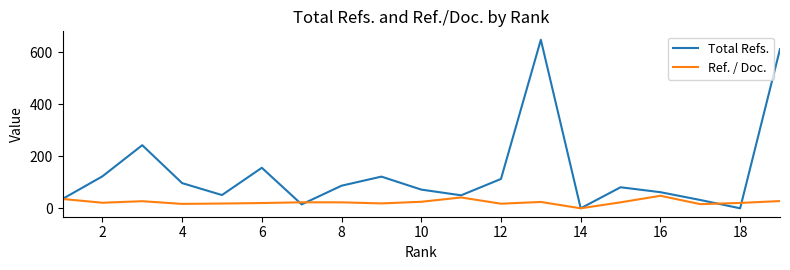

What is the maximum value shown in the chart?

649.0